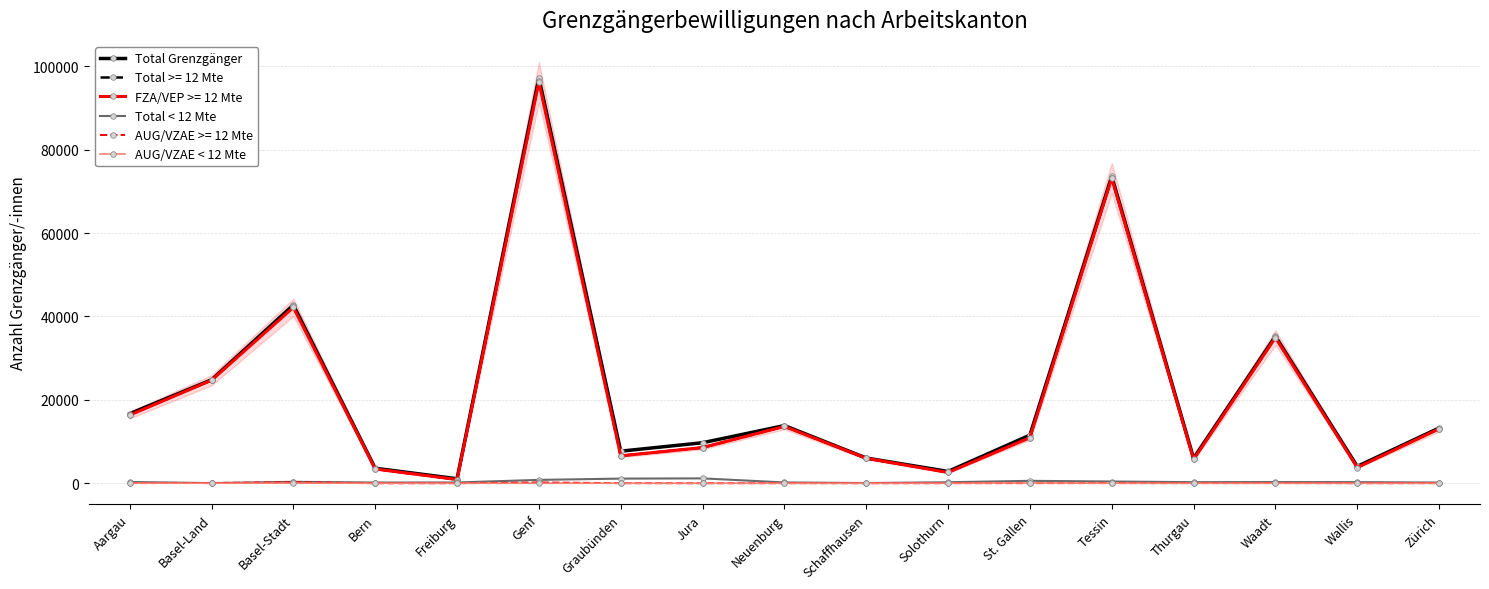

Between Zürich and Wallis, which is larger?

Zürich